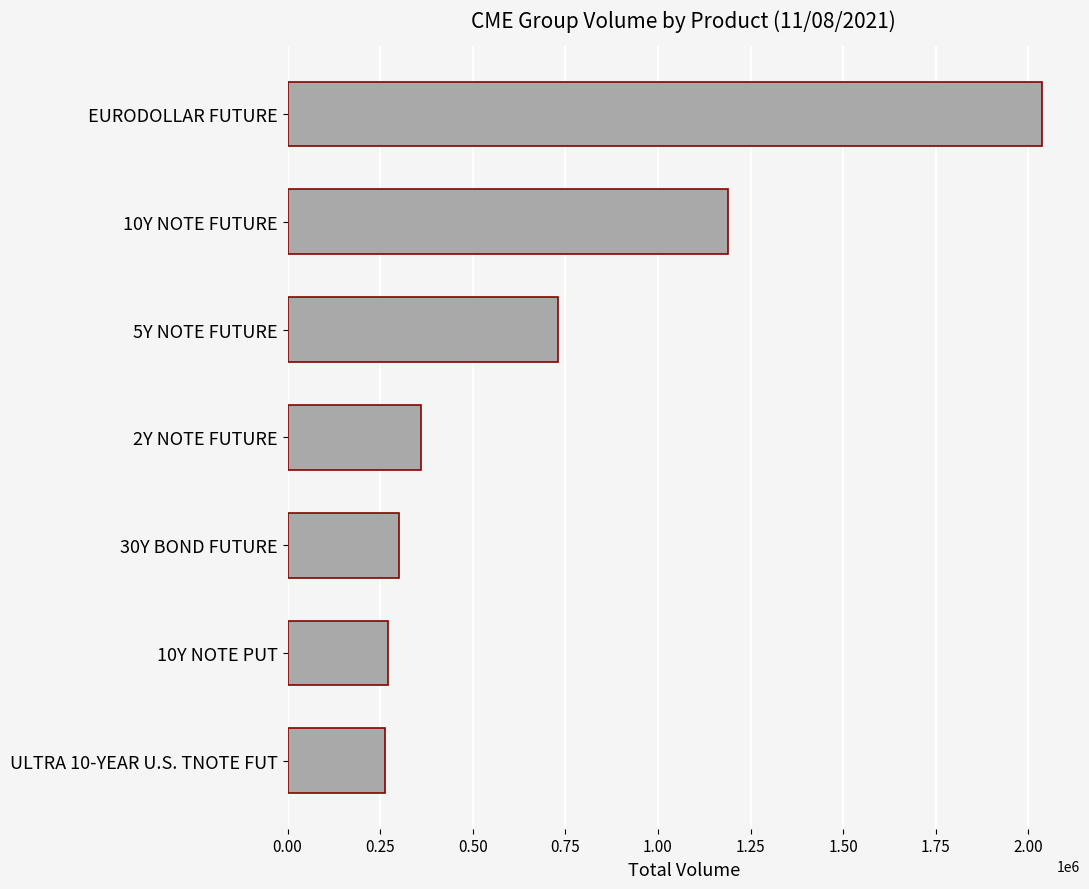

The value at 10Y NOTE PUT is 270983. True or false?

True